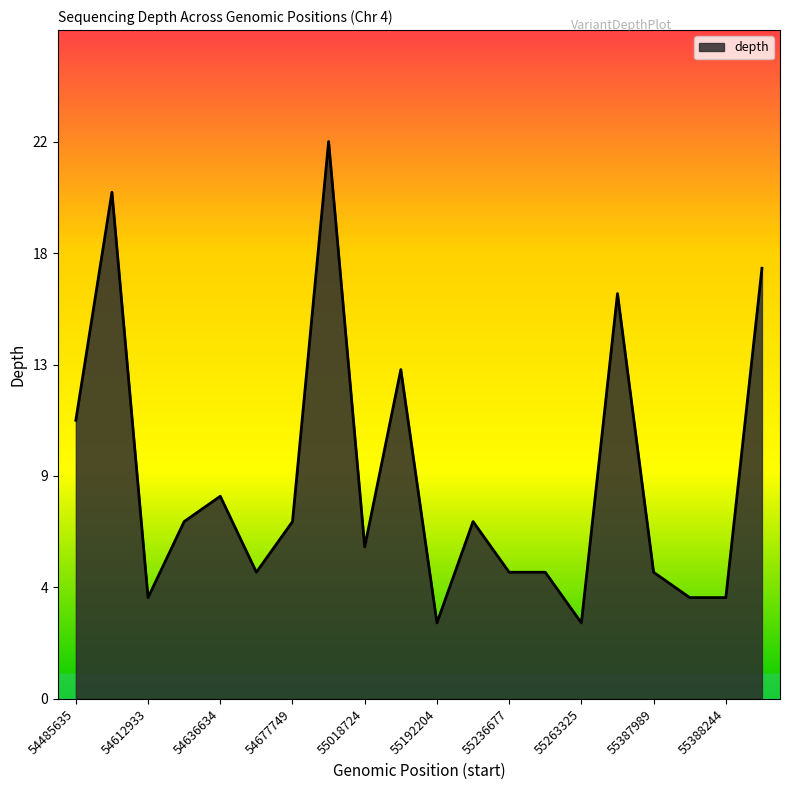

Does the chart display data point markers on the line(s)?

No